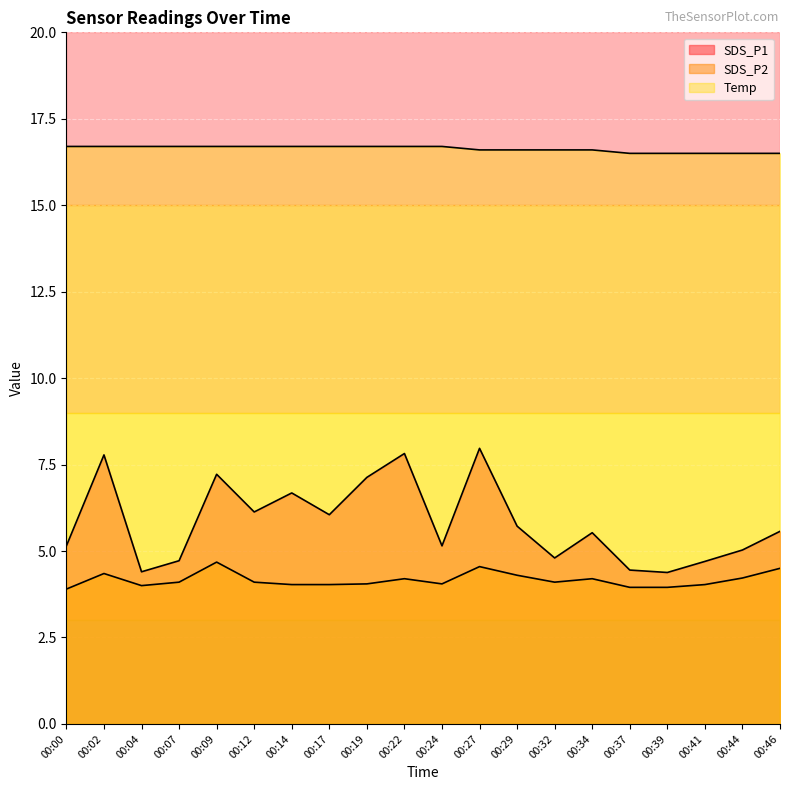

Reading left to right, extract all data points from this chart.

SDS_P1: 00:00=5.2	00:02=7.8	00:04=4.4	00:07=4.7	00:09=7.2	00:12=6.1	00:14=6.7	00:17=6.0	00:19=7.1	00:22=7.8	00:24=5.2	00:27=8.0	00:29=5.7	00:32=4.8	00:34=5.5	00:37=4.5	00:39=4.4	00:41=4.7	00:44=5.0	00:46=5.6
SDS_P2: 00:00=3.9	00:02=4.3	00:04=4.0	00:07=4.1	00:09=4.7	00:12=4.1	00:14=4.0	00:17=4.0	00:19=4.0	00:22=4.2	00:24=4.0	00:27=4.5	00:29=4.3	00:32=4.1	00:34=4.2	00:37=4.0	00:39=4.0	00:41=4.0	00:44=4.2	00:46=4.5
Temp: 00:00=16.7	00:02=16.7	00:04=16.7	00:07=16.7	00:09=16.7	00:12=16.7	00:14=16.7	00:17=16.7	00:19=16.7	00:22=16.7	00:24=16.7	00:27=16.6	00:29=16.6	00:32=16.6	00:34=16.6	00:37=16.5	00:39=16.5	00:41=16.5	00:44=16.5	00:46=16.5